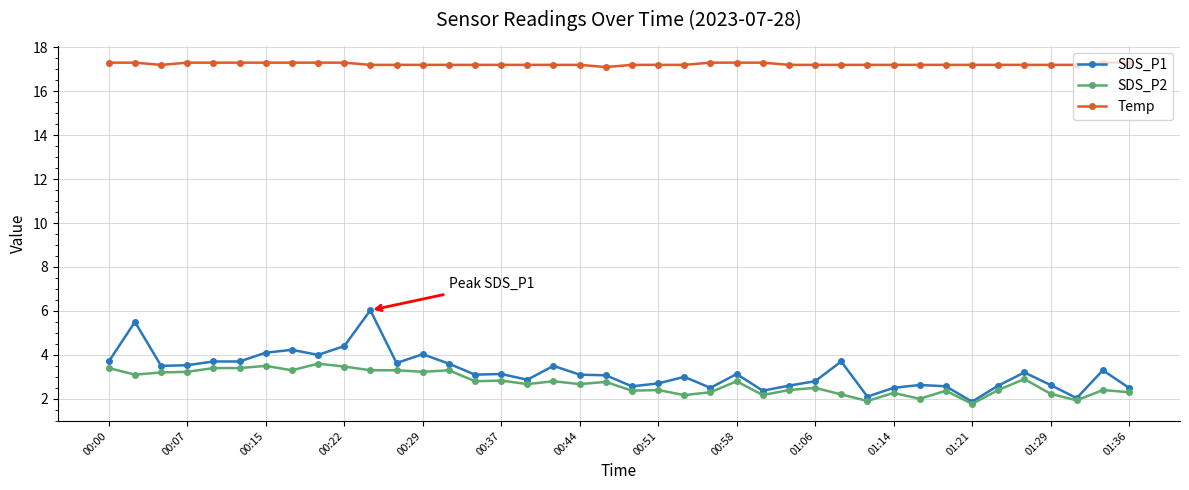

What is the value of the SDS_P2 point at the 2nd from the left?

3.1